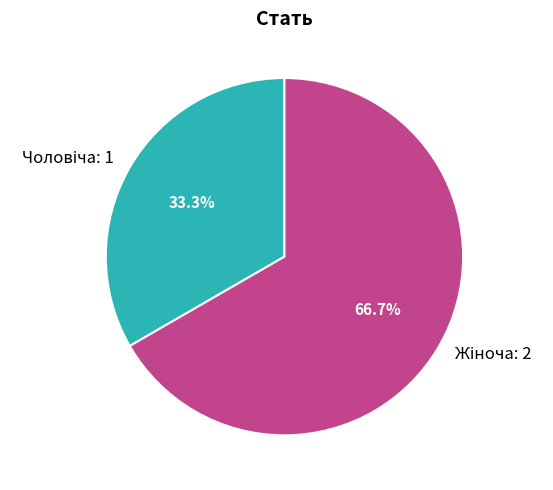

Is there a majority slice in this chart?

Yes